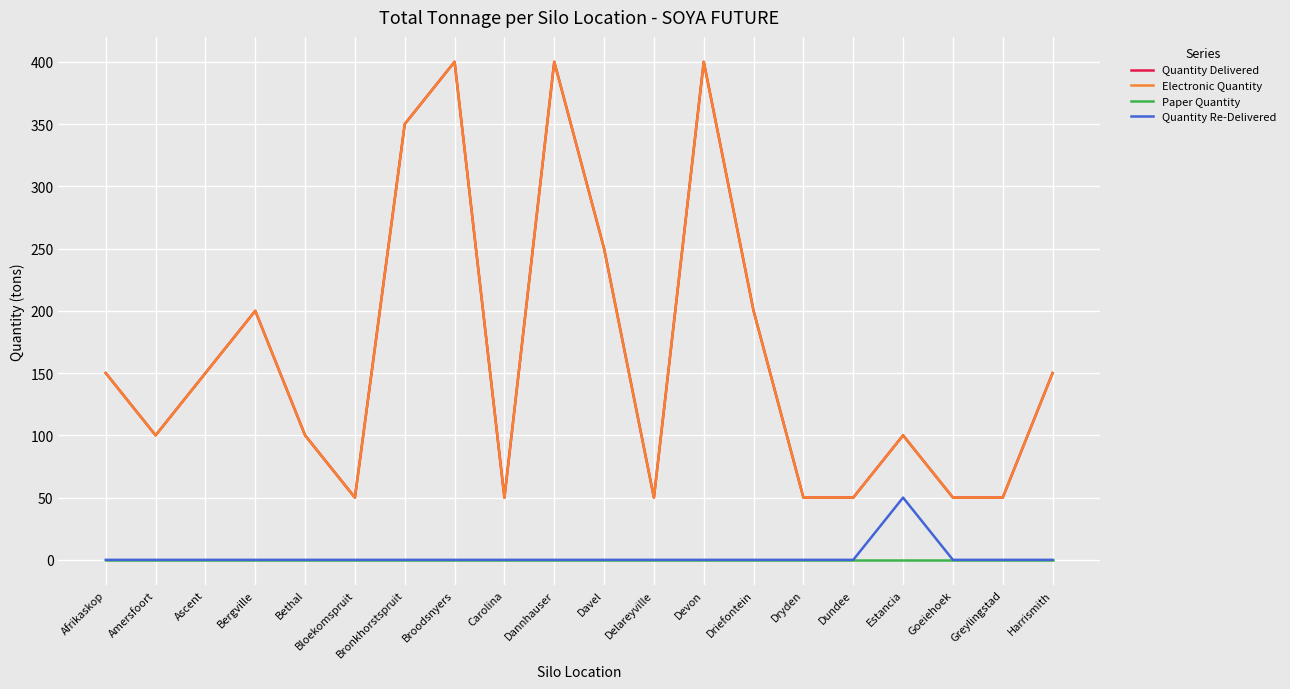

What is the label of the 16th point from the right?

Bethal